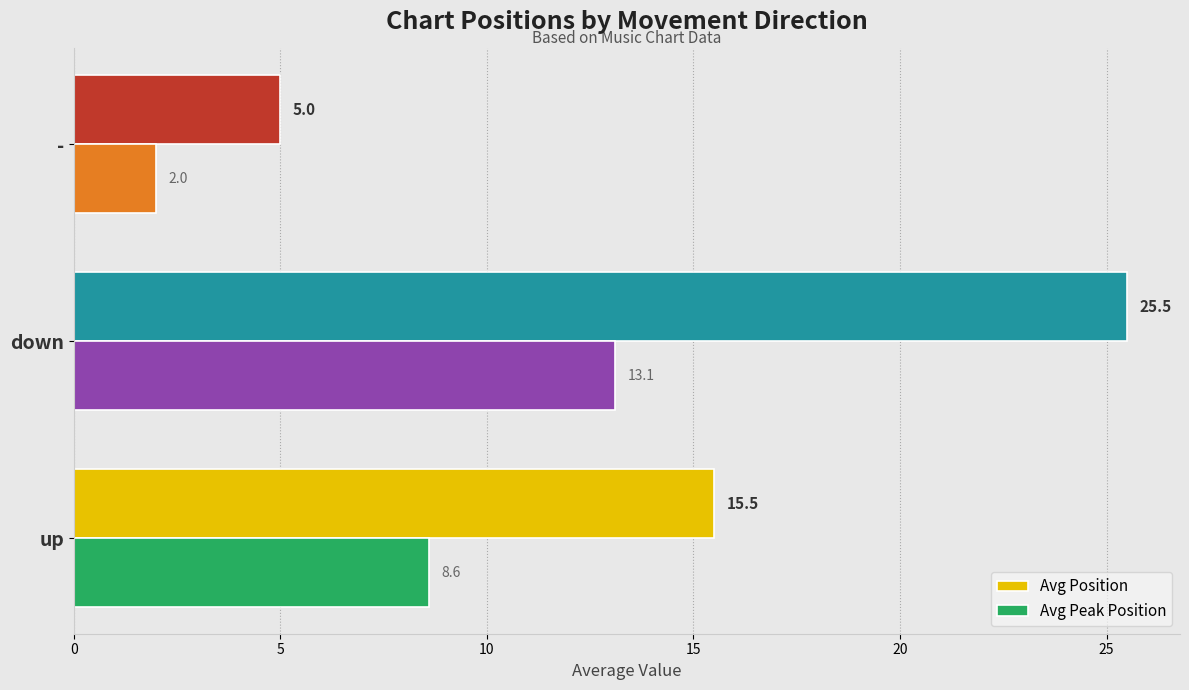

At which label does Avg Position reach its minimum?

-